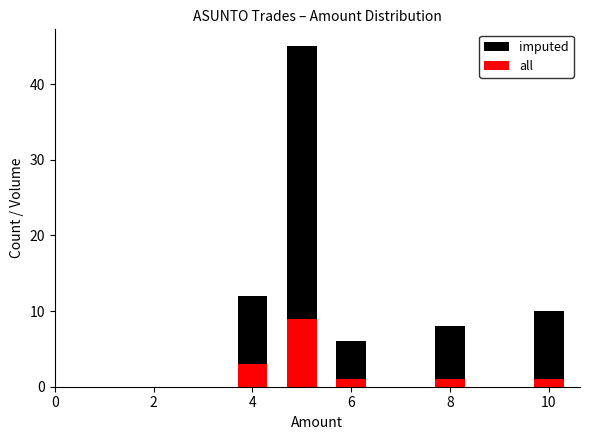

How many values in the imputed series exceed 10?

2